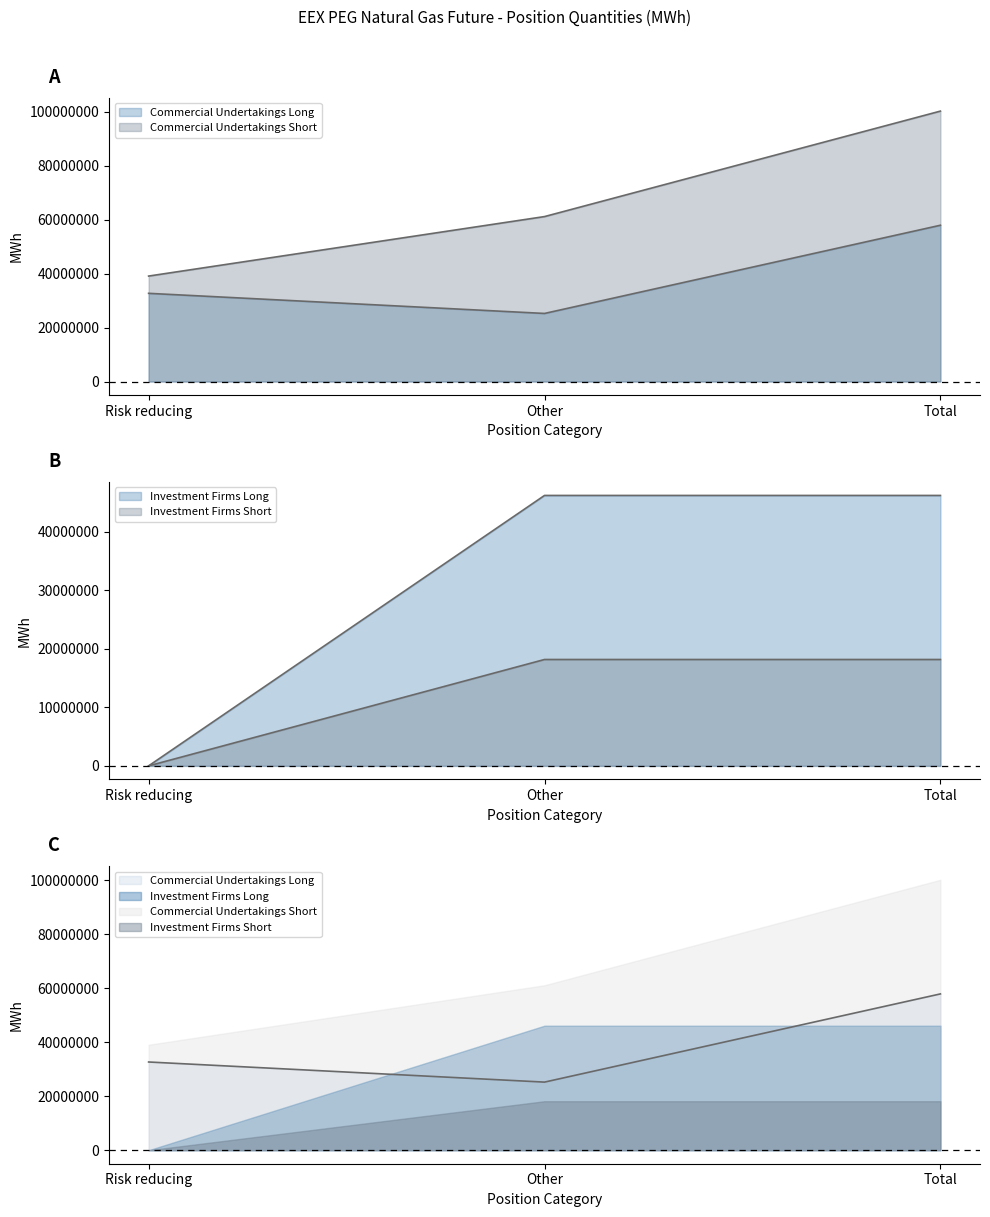

What are all the series names shown in the legend?

Commercial Undertakings Long, Commercial Undertakings Short, Investment Firms Long, Investment Firms Short